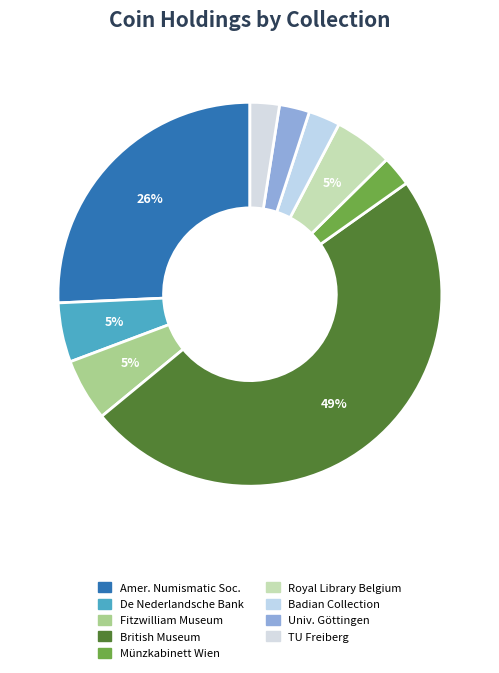

Which category has the smallest portion of the pie?

Freiberg University of Mining and Technology